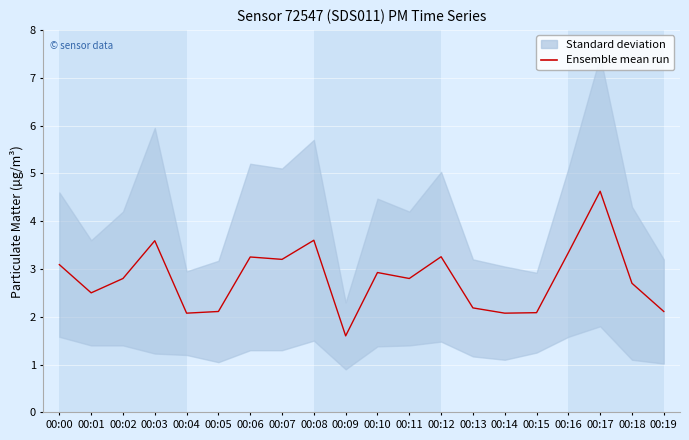

List the labels in order of value, largest first.

00:17, 00:08, 00:03, 00:16, 00:12, 00:06, 00:07, 00:00, 00:10, 00:02, 00:11, 00:18, 00:01, 00:13, 00:19, 00:05, 00:15, 00:04, 00:14, 00:09